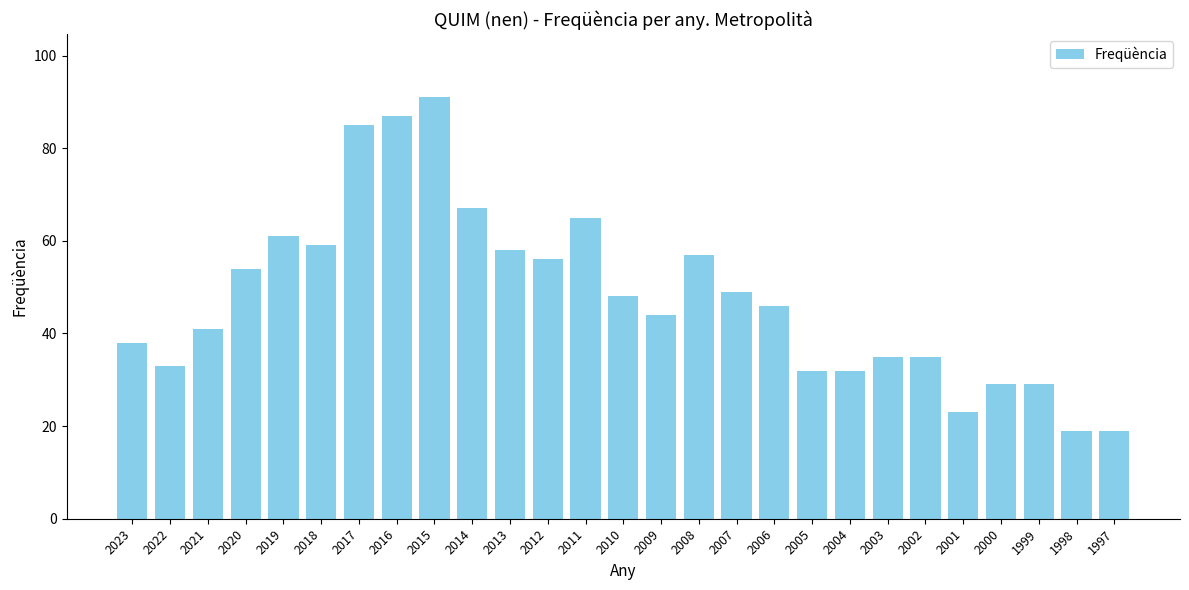

What is the value of the 14th bar from the left?

48